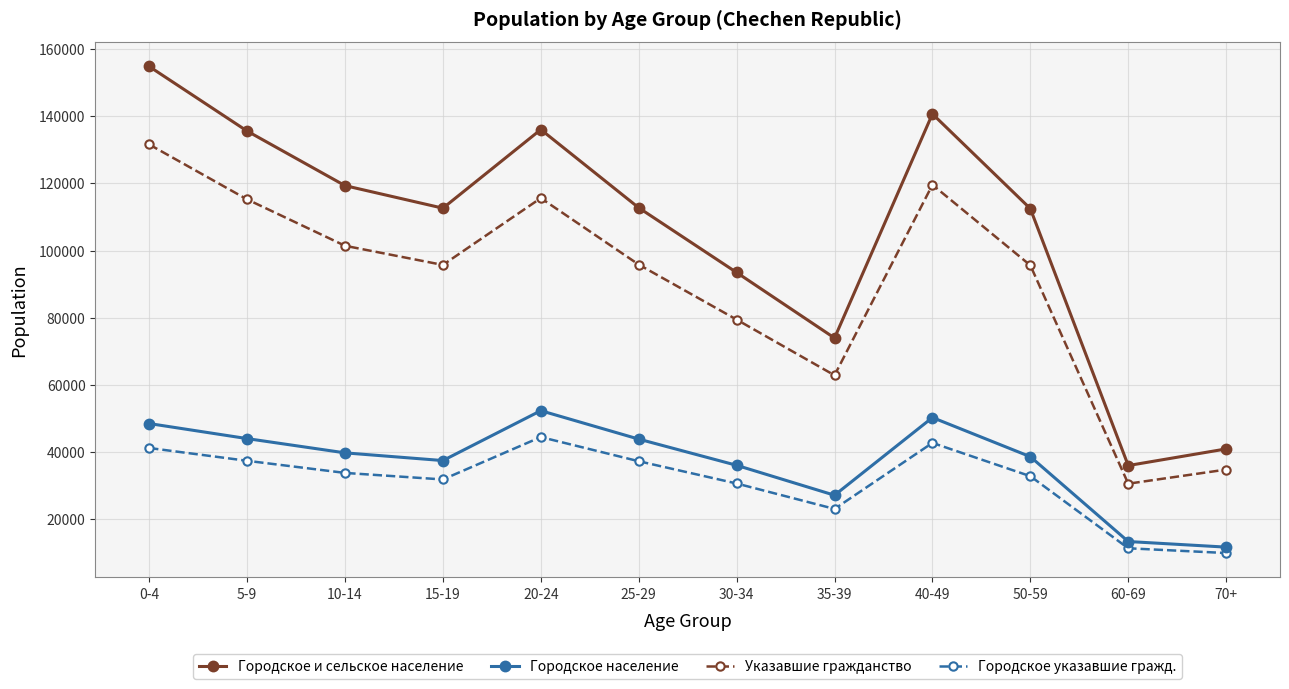

What is the label of the 3rd point from the left?

10-14